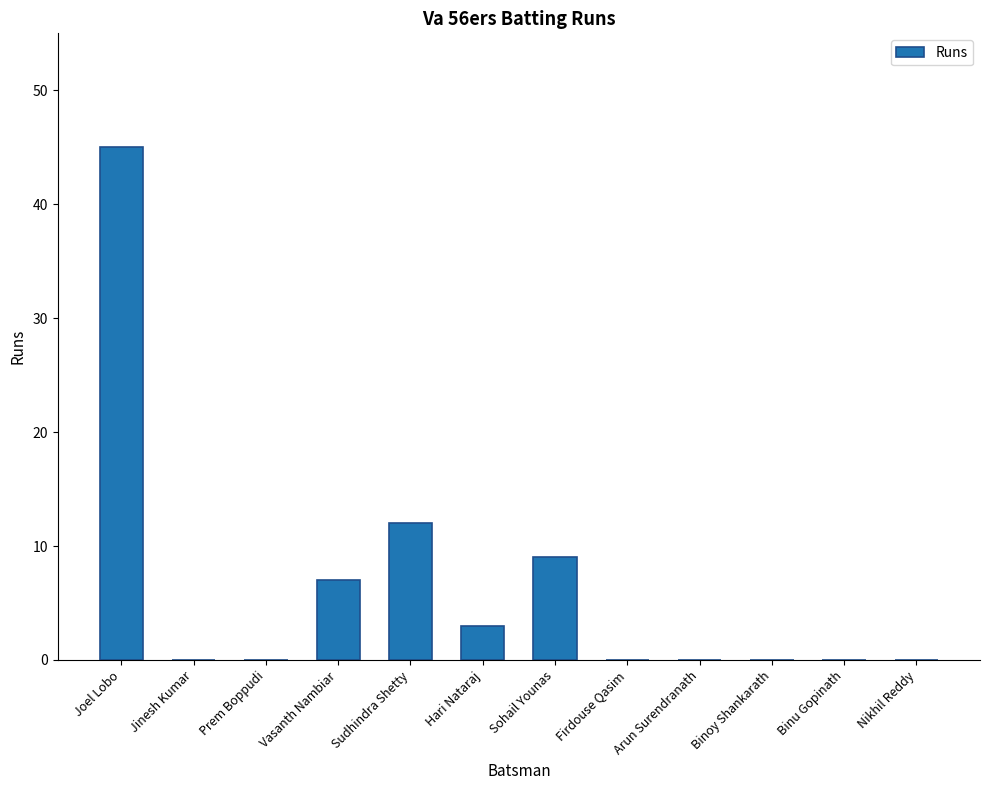

Is it true that the value at Jinesh Kumar is 0?

True